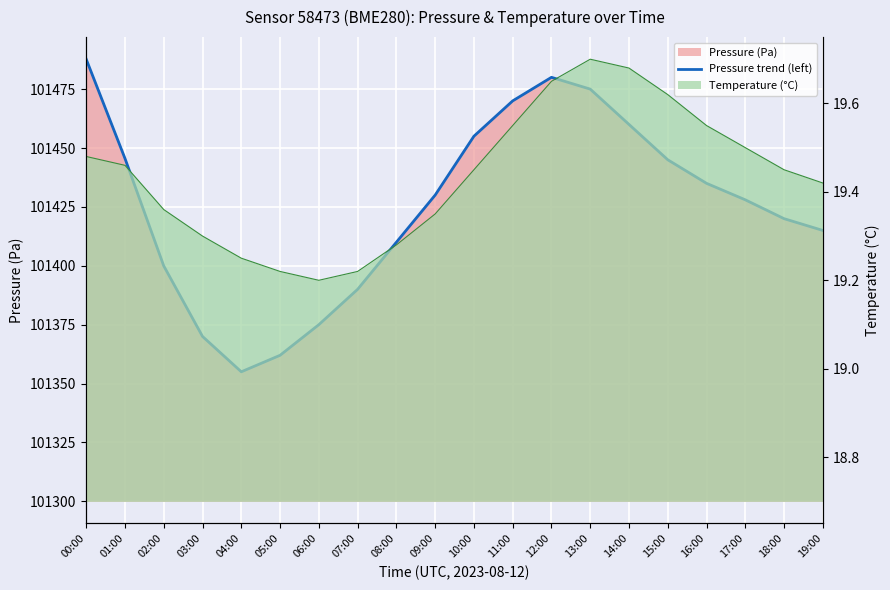

Which label corresponds to the smallest value in the chart?

04:00